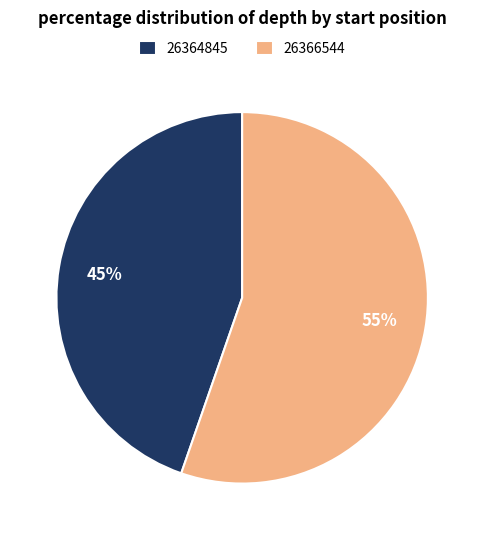

Which has a higher value, 26364845 or 26366544?

26366544